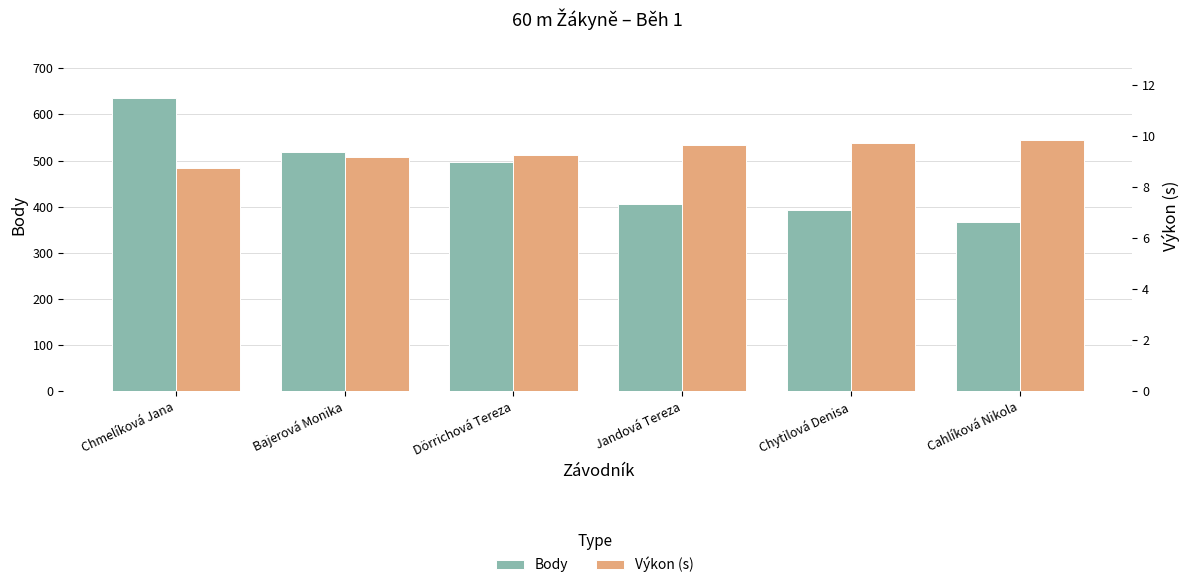

Reading right to left, what are all the values shown in this chart?

Body: 367.0	393.0	406.0	496.0	518.0	635.0
Výkon (s): 9.8	9.7	9.7	9.3	9.2	8.7